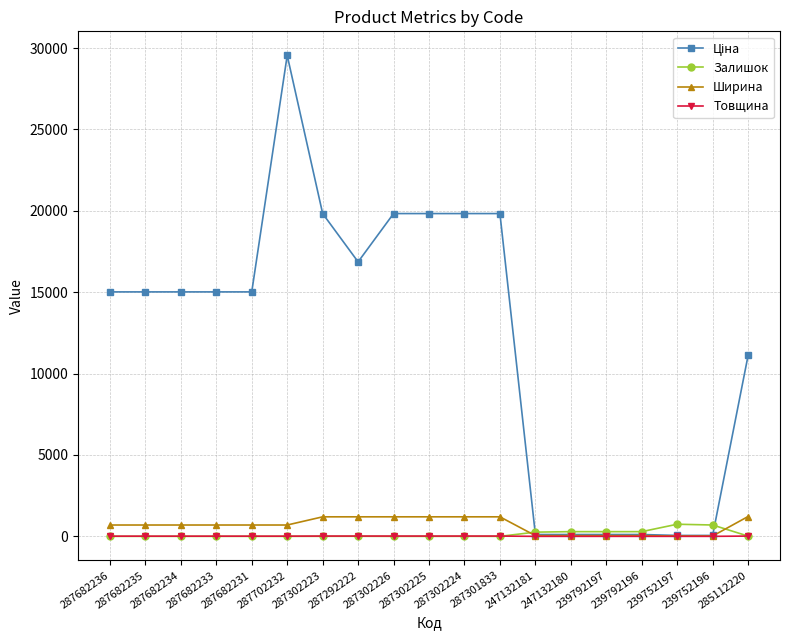

How many data points in Товщина are less than 12?

6